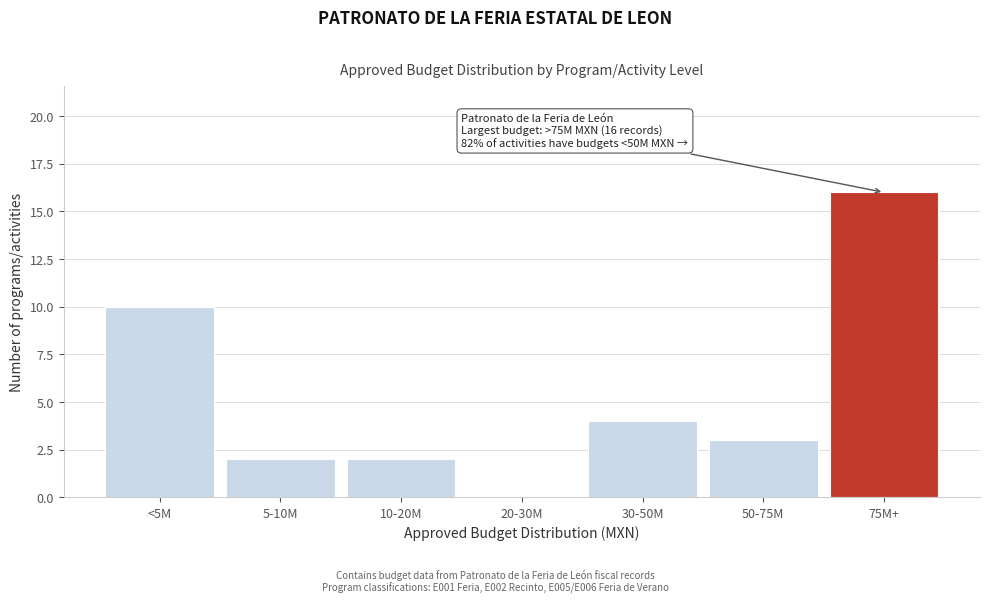

Reading left to right, list all the values displayed in this chart.

<5M=10	5-10M=2	10-20M=2	20-30M=0	30-50M=4	50-75M=3	75M+=16